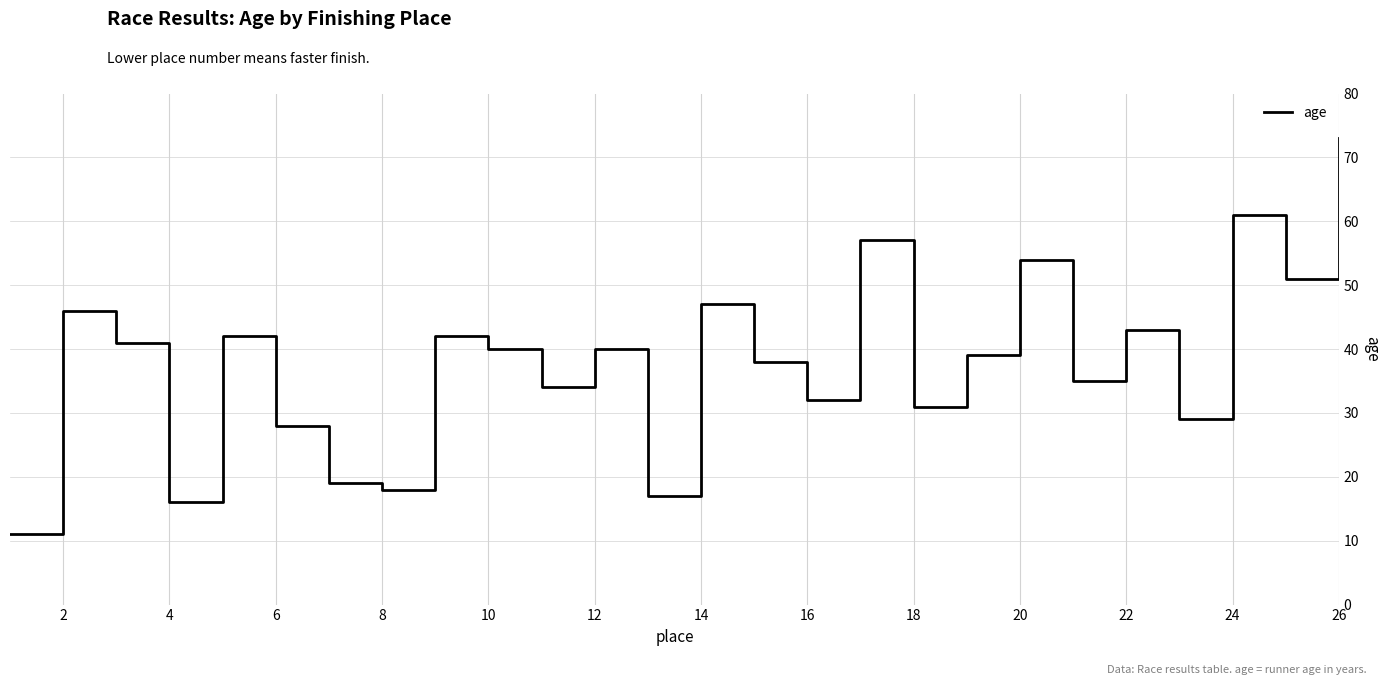

How many interior local peaks (higher than both neighbors) does the data have?

9